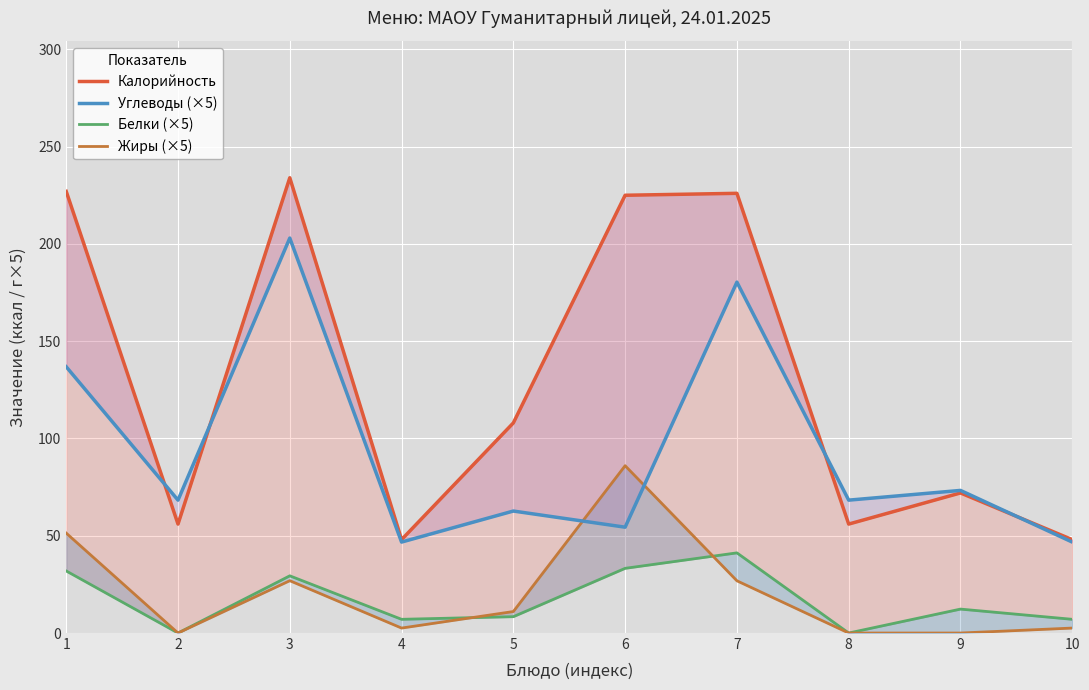

What is the difference between the second highest and minimum values in the Белки (×5) series?

33.2